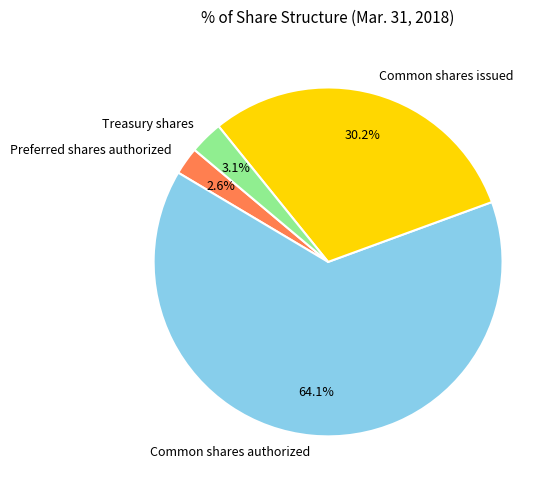

Does Treasury shares represent more than half of the total?

No